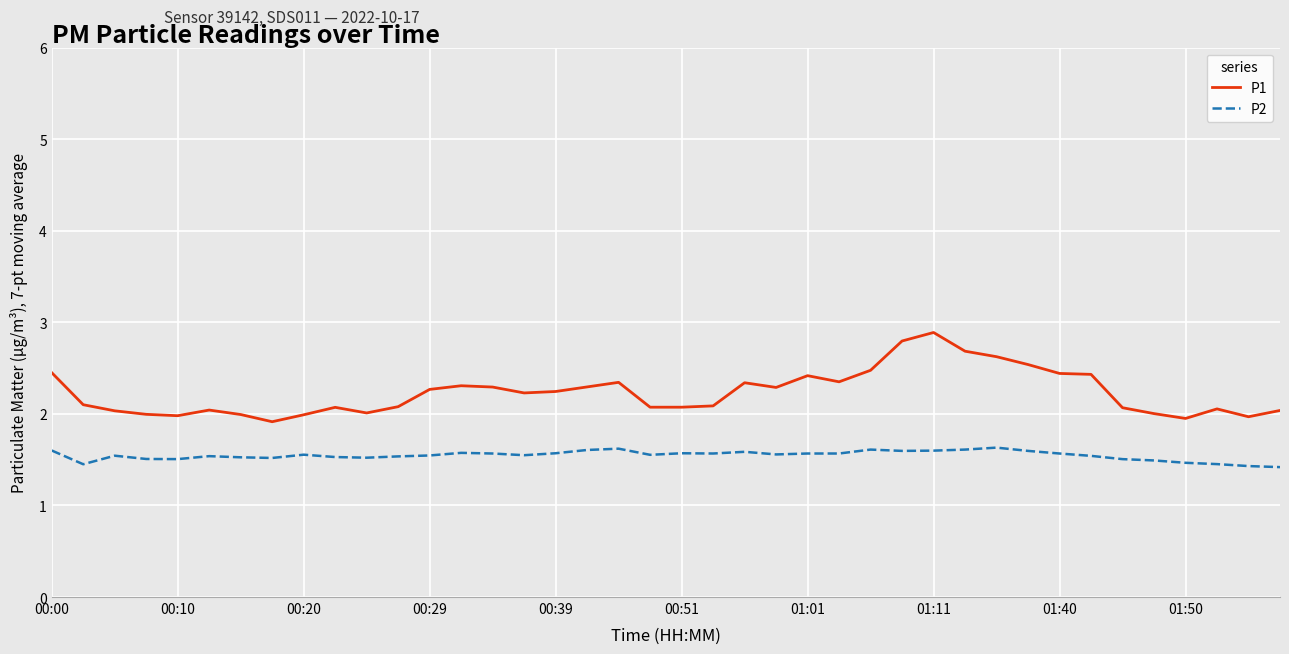

What are all the series names shown in the legend?

P1, P2